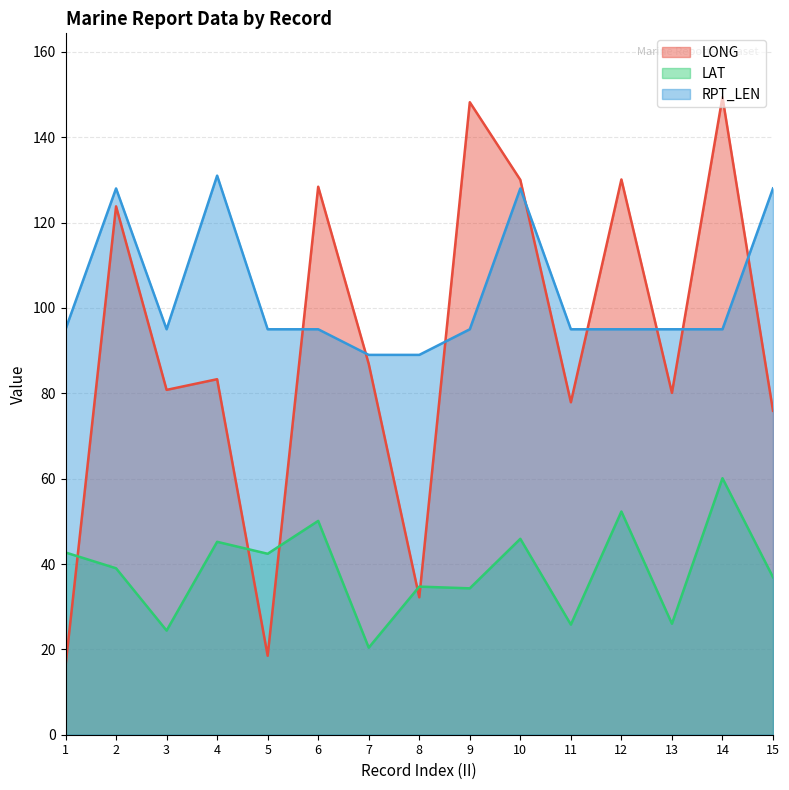

Which series ends up on top after the final intersection of LONG and LAT?

LONG